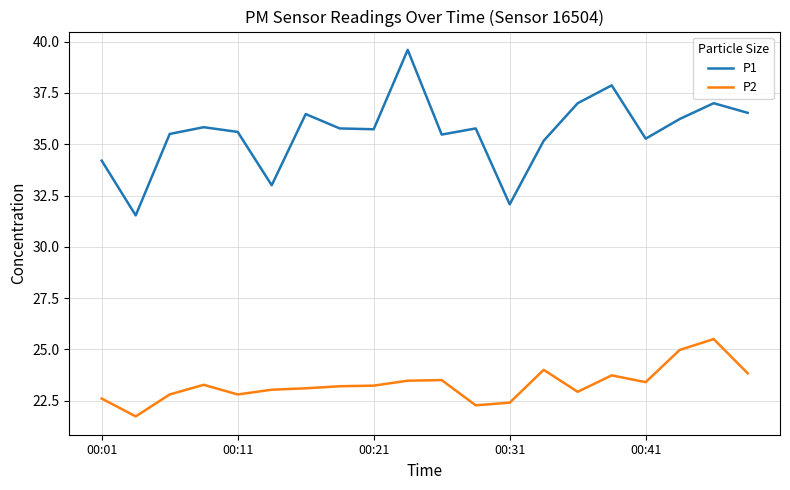

What is the highest value of the P2 series?

25.5